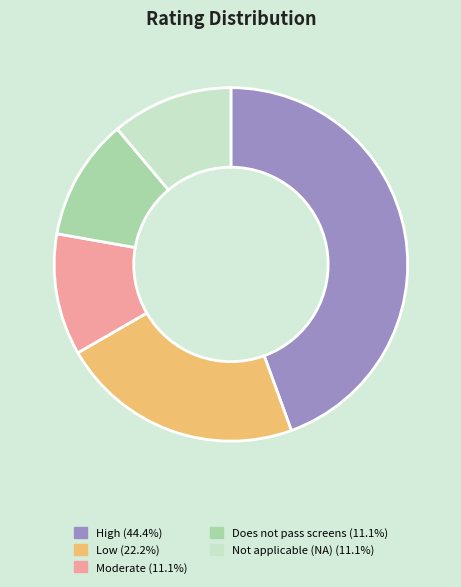

Does any single category account for the majority?

No